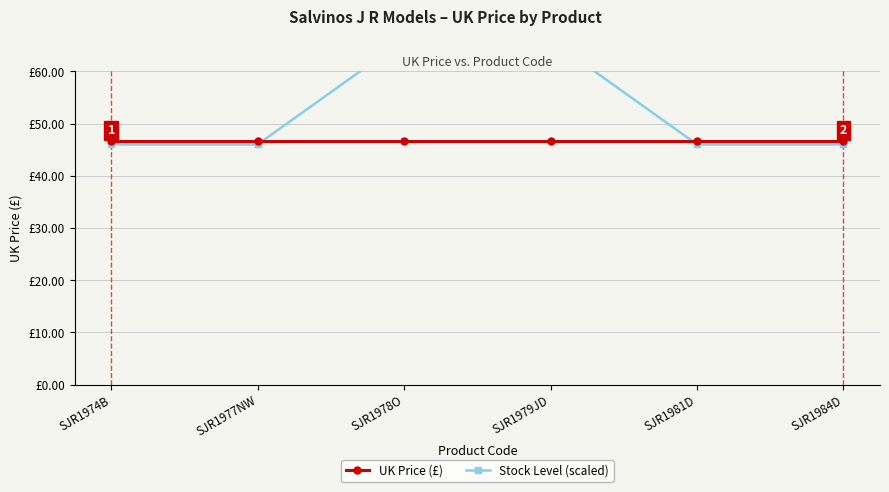

Between which two adjacent categories do UK Price (£) and Stock Level (scaled) first intersect?

SJR1977NW and SJR1978O